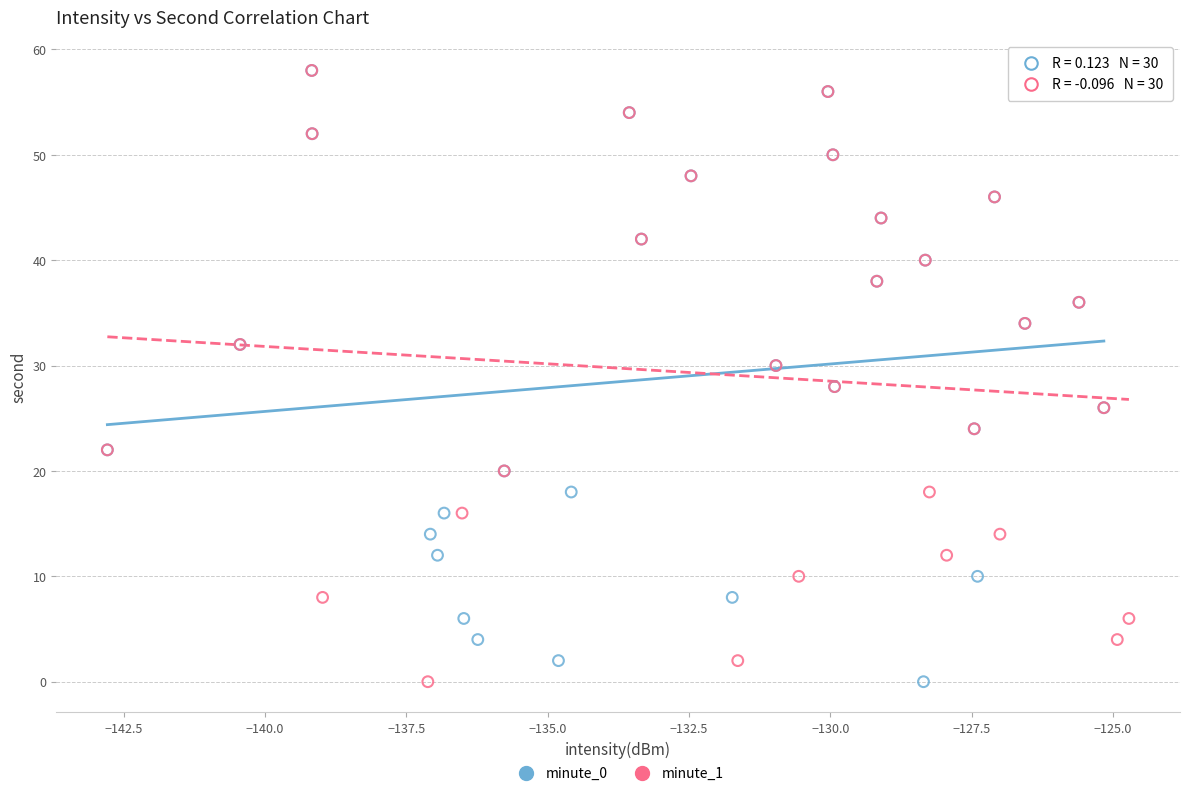

What are all the series names shown in the legend?

minute_0, minute_1